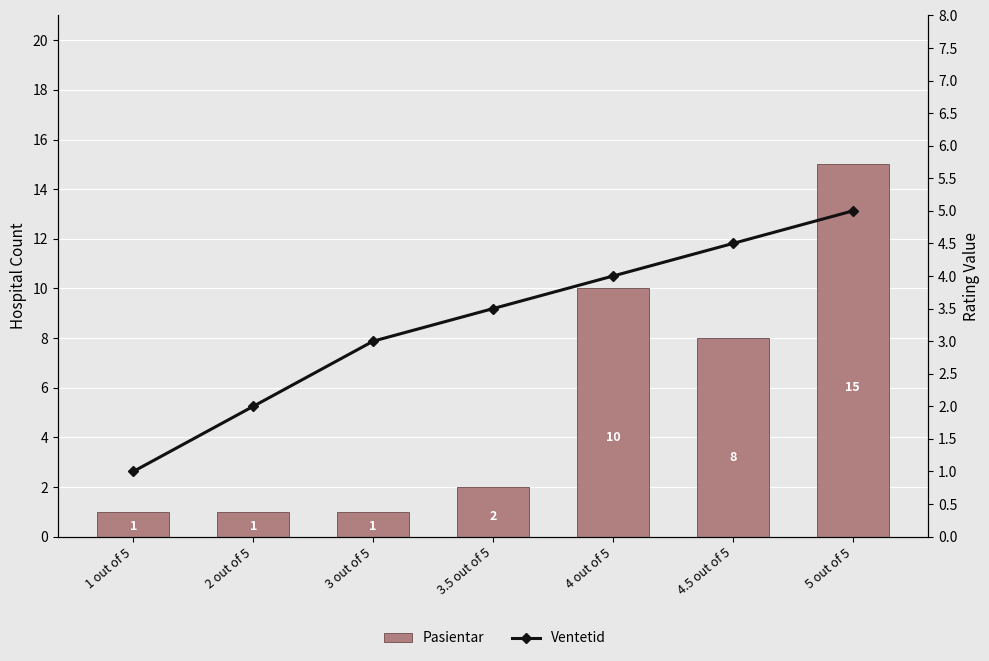

What is the label of the 4th bar from the left?

3.5 out of 5